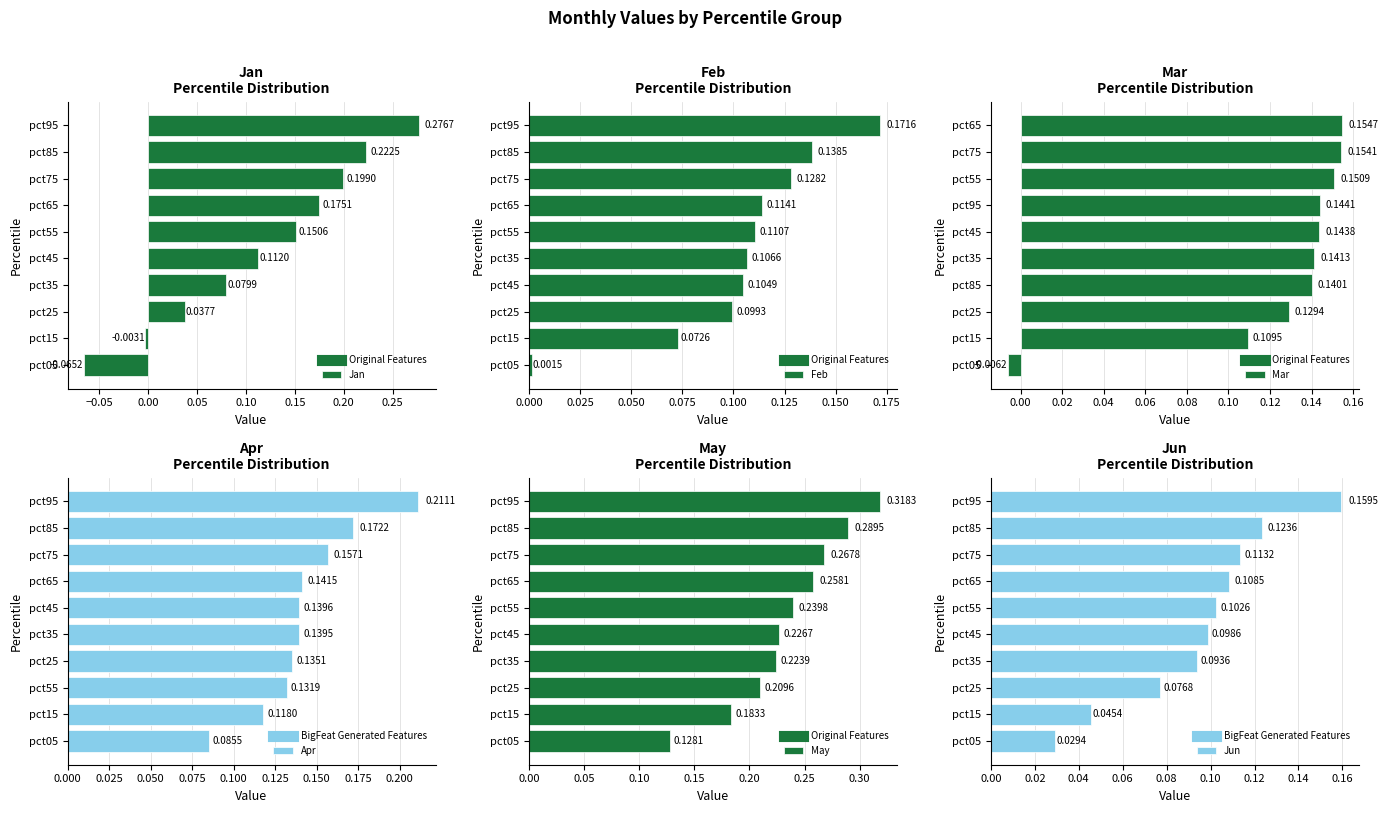

What is the maximum value for Jun?

0.2